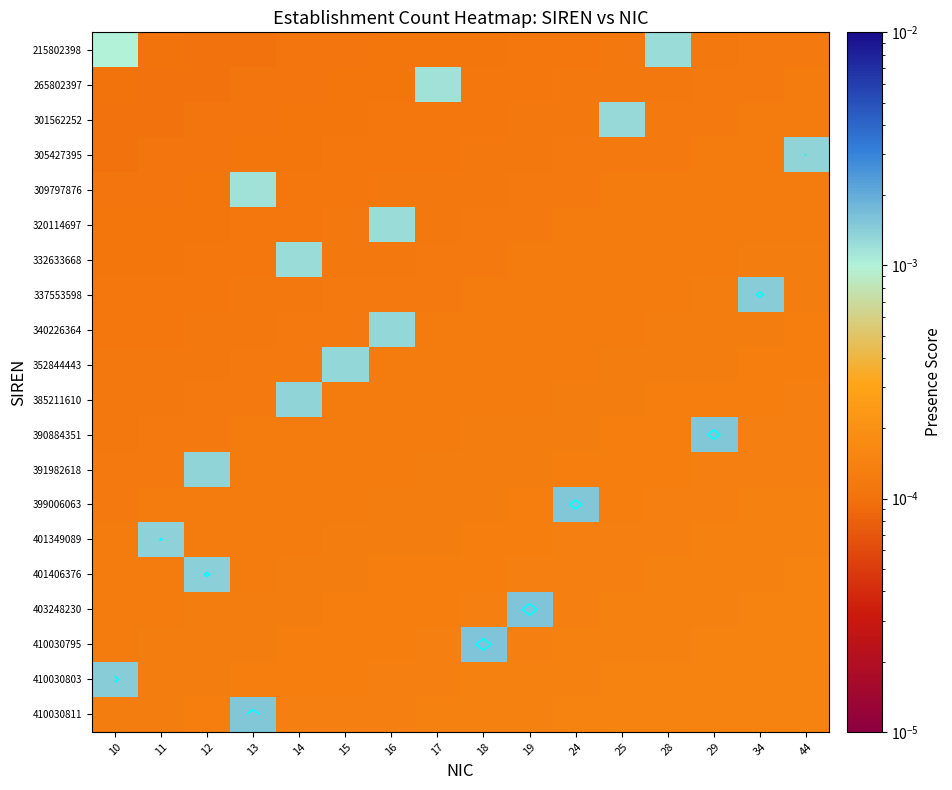

How many data points does each series have?

16